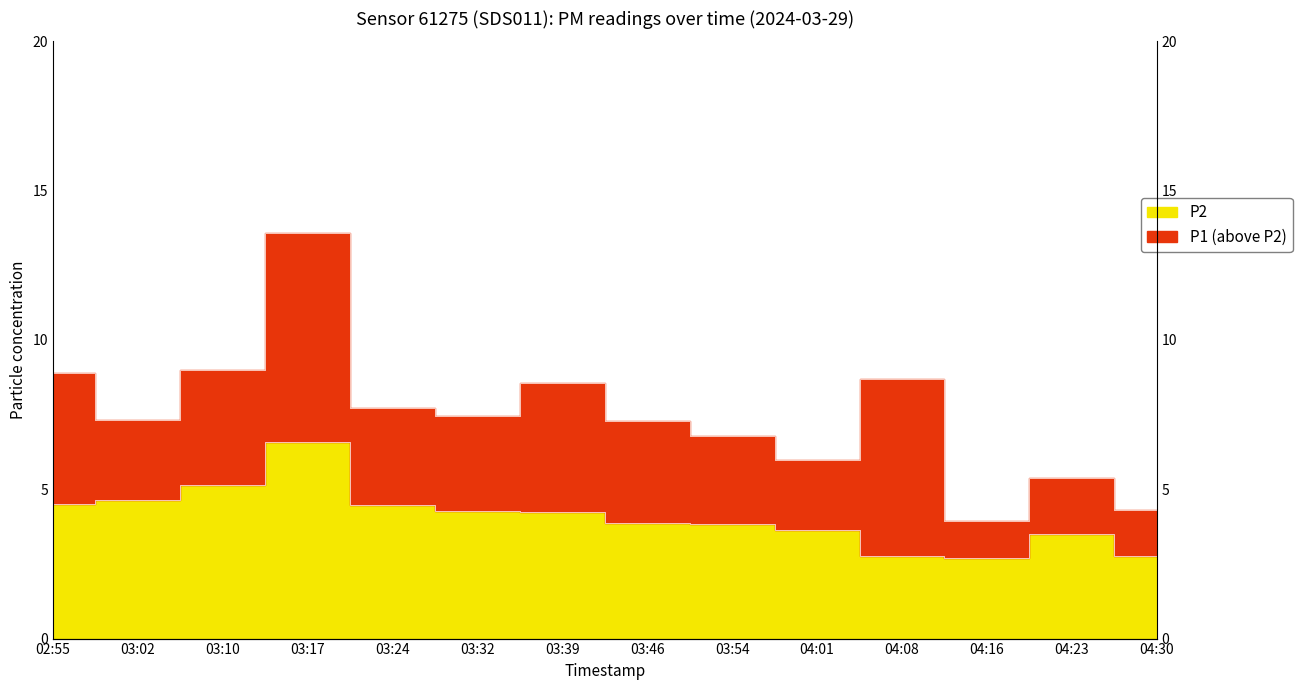

Where does the P1 series first go above 7?

02:55